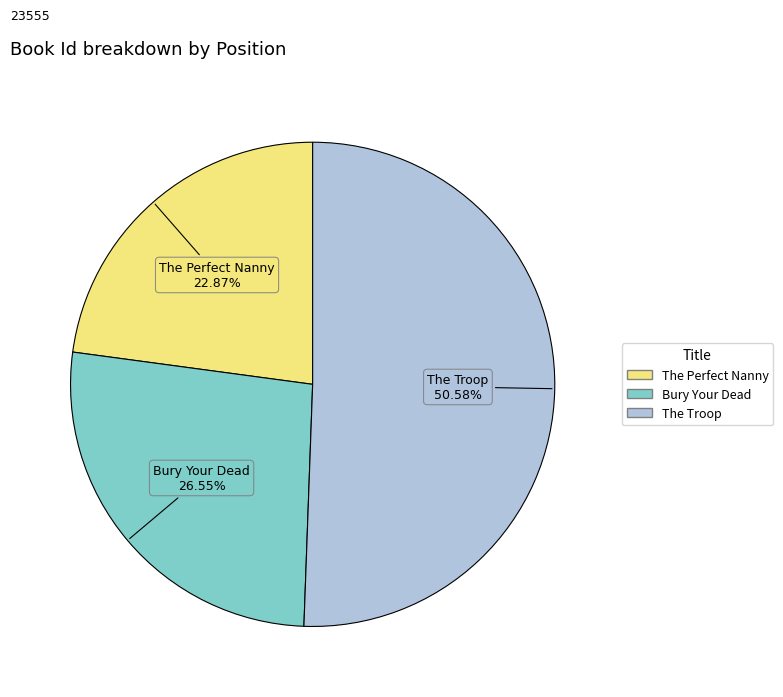

To the nearest percent, what is the average slice percentage?

33%